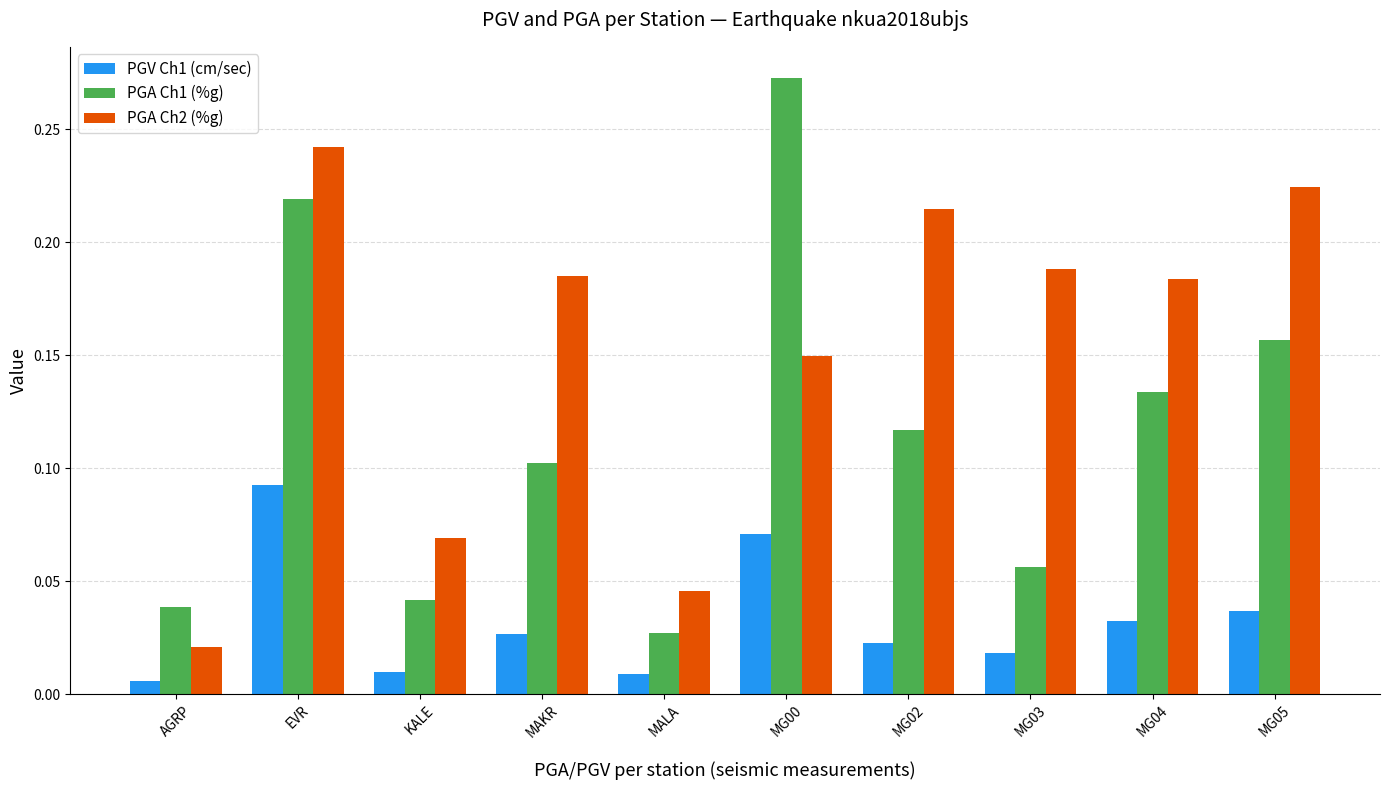

What is the label of the 4th bar from the left?

MAKR